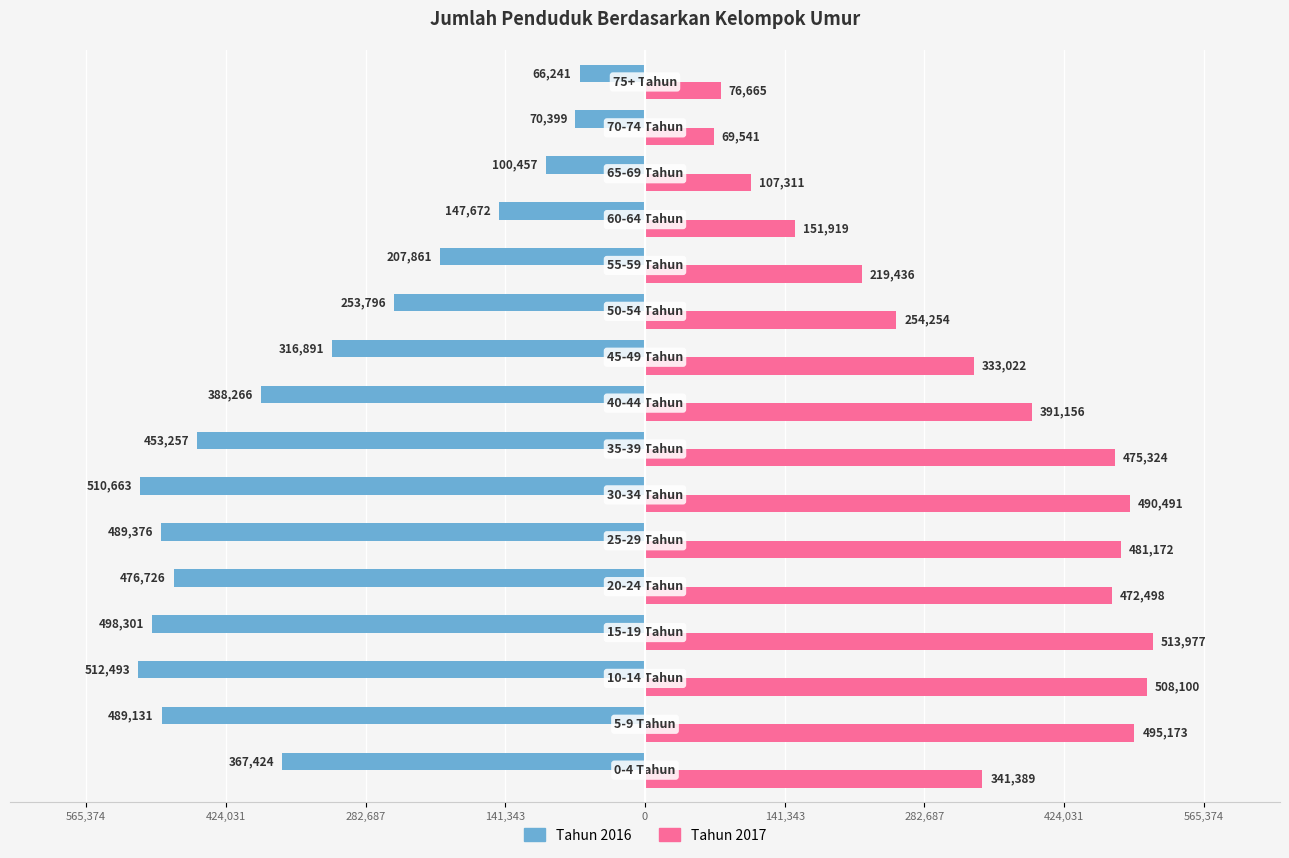

What are all the series names shown in the legend?

Tahun 2016, Tahun 2017